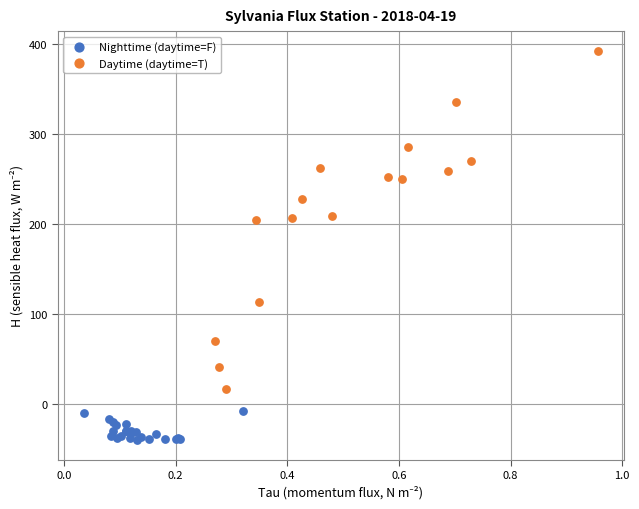

Which series contains the highest Y value?

Daytime (daytime=T)